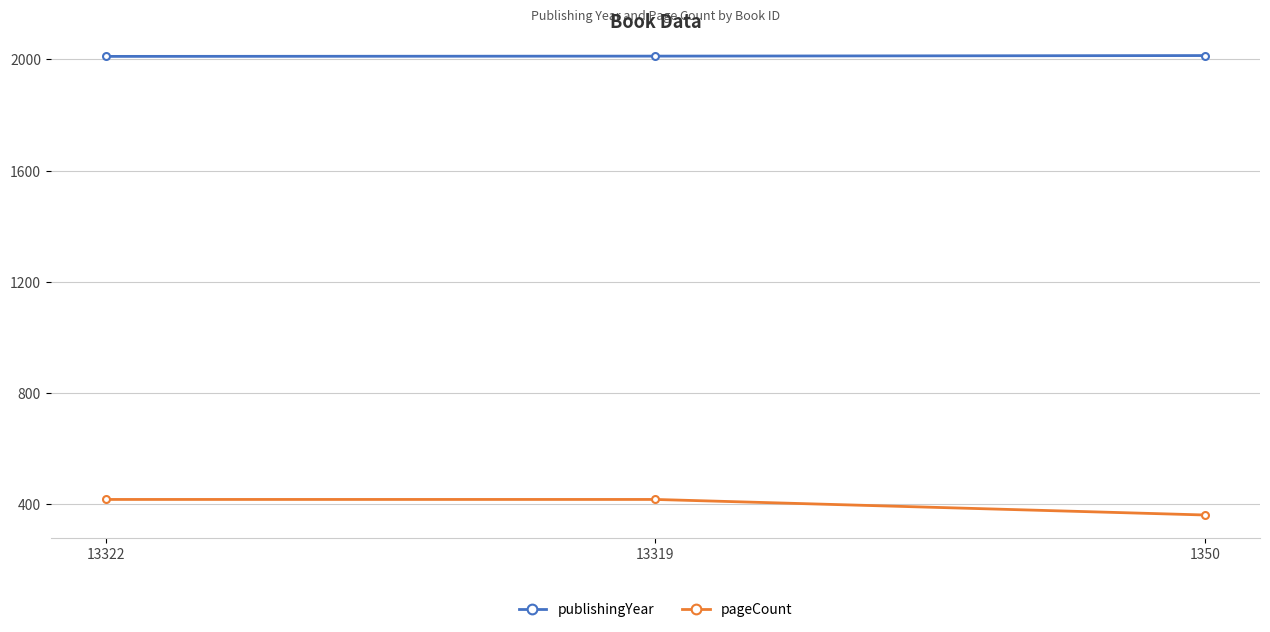

Does the chart display data point markers on the line(s)?

Yes